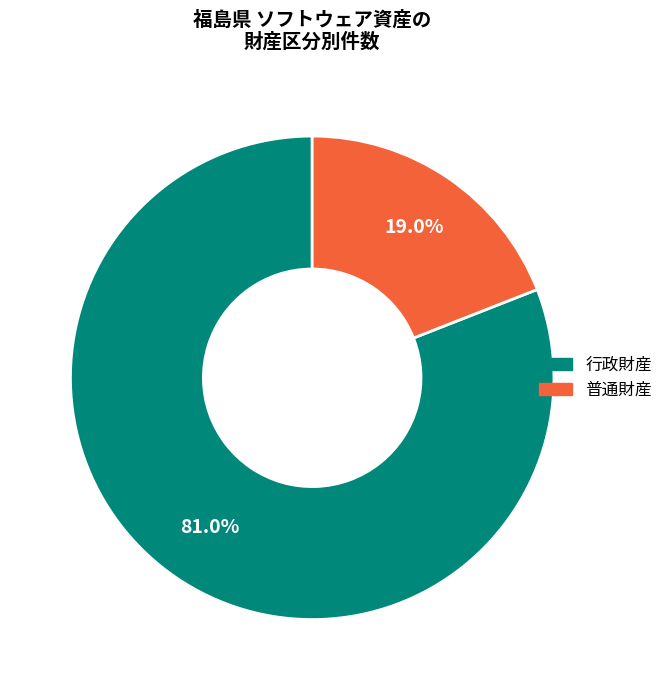

What percentage is the 普通財産 slice, to the nearest percent?

19%